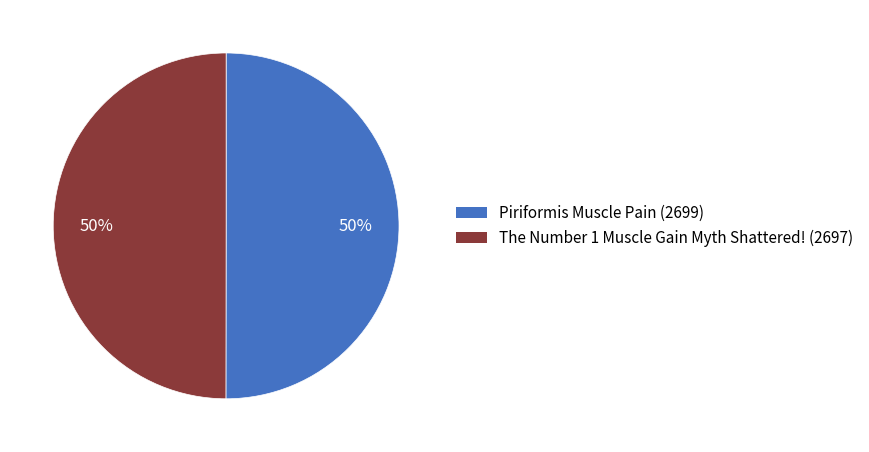

What percentage is the The Number 1 Muscle Gain Myth Shattered! slice, to the nearest percent?

50%